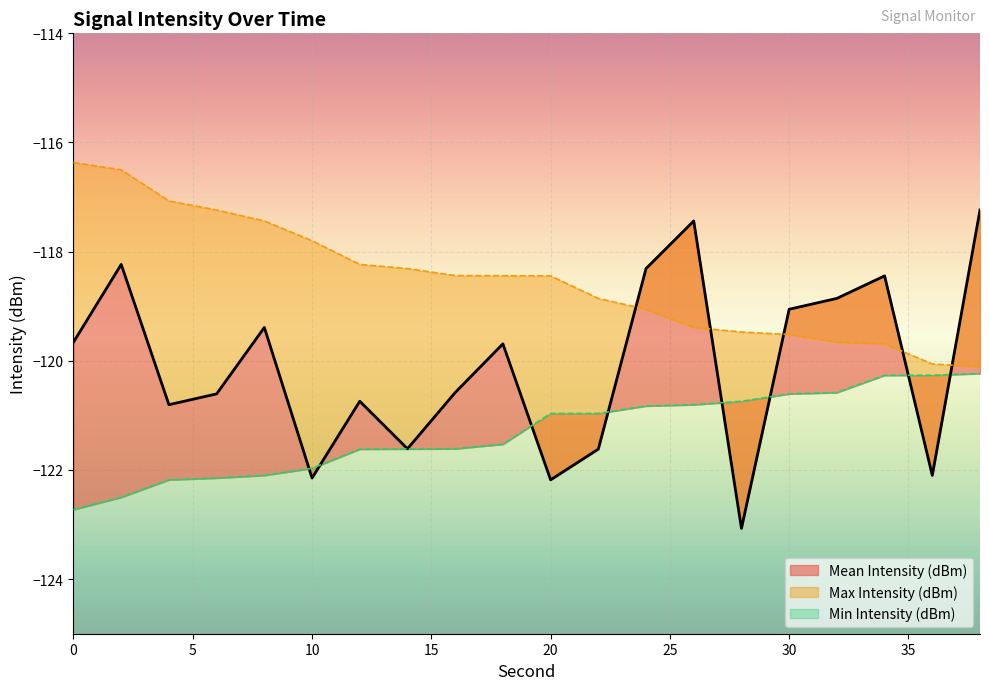

At how many categories does at least one series exceed -118?

8